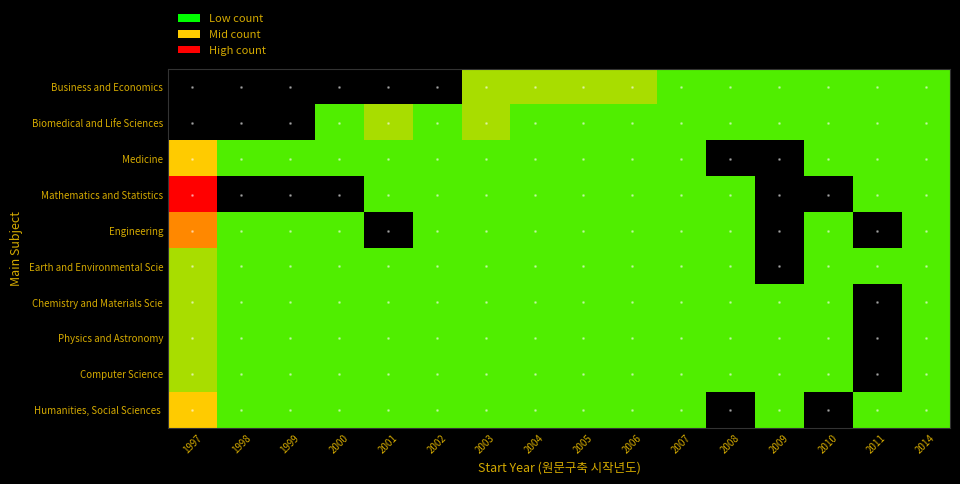

Between 2002 and 2014, which series saw the biggest shift?

Business and Economics